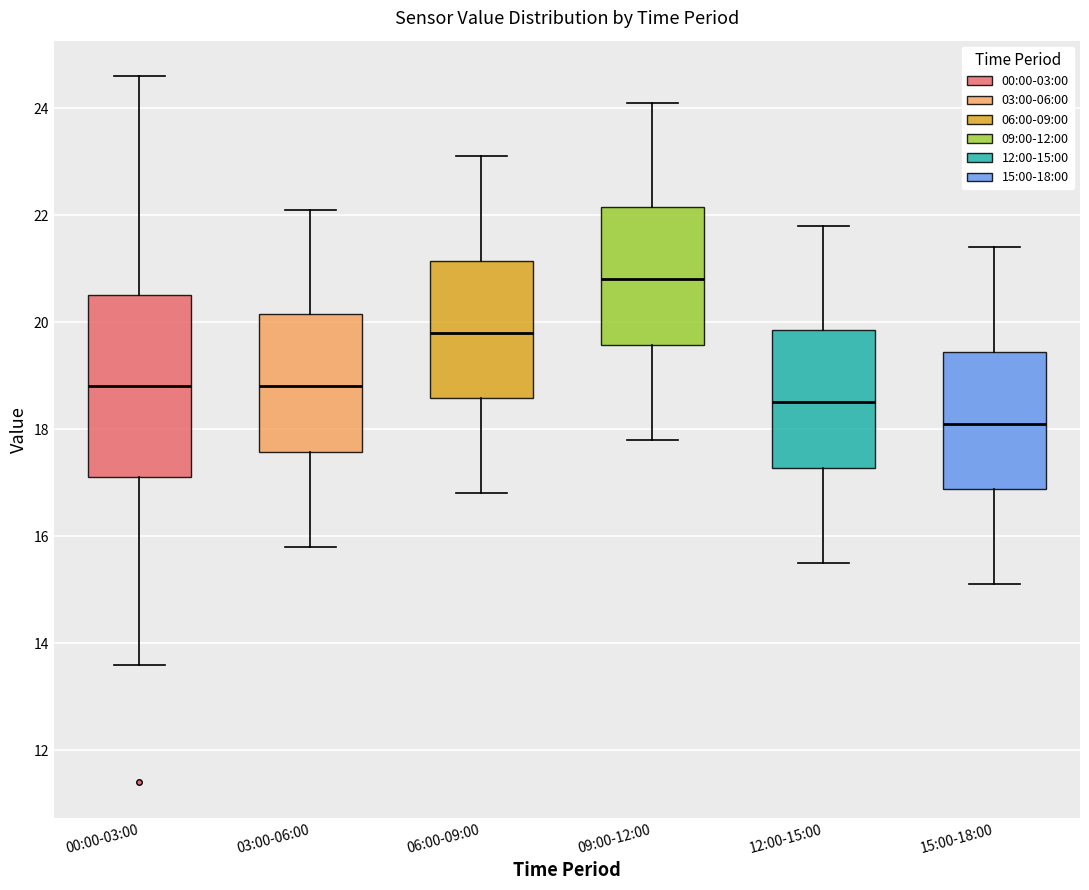

Which box's median line is the highest?

09:00-12:00